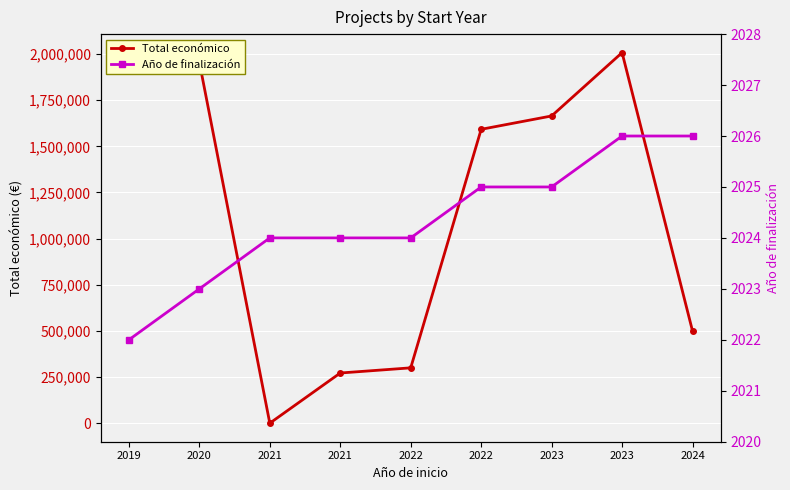

Which category has the lowest value across all series?

2021